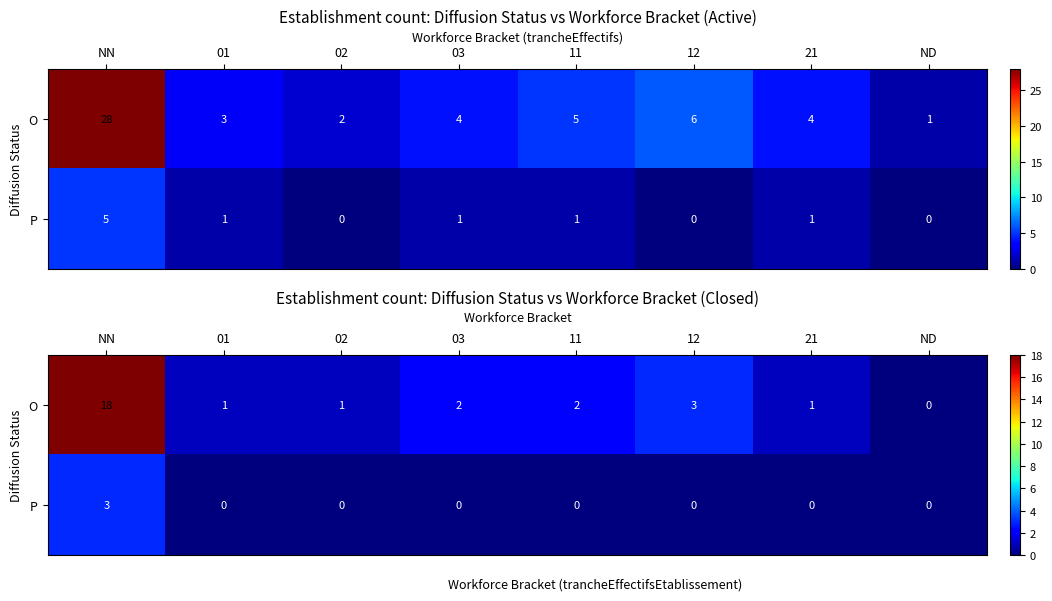

Rank the series by their average value, from lowest to highest.

P, O